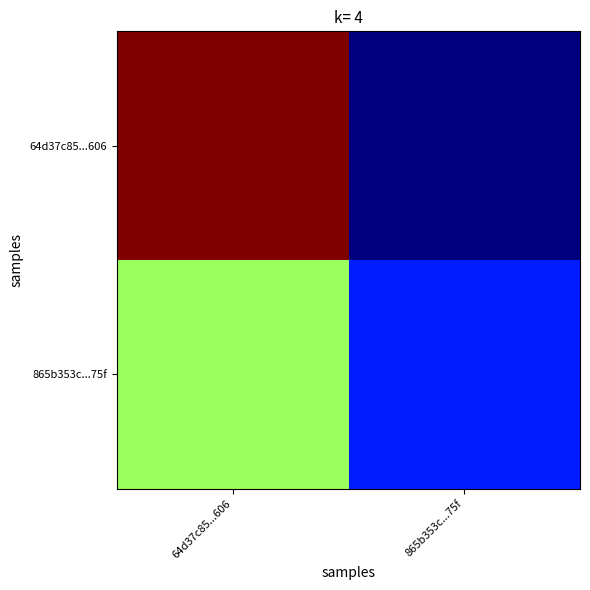

What is the difference between the highest and lowest values at 865b353c...75f?

2